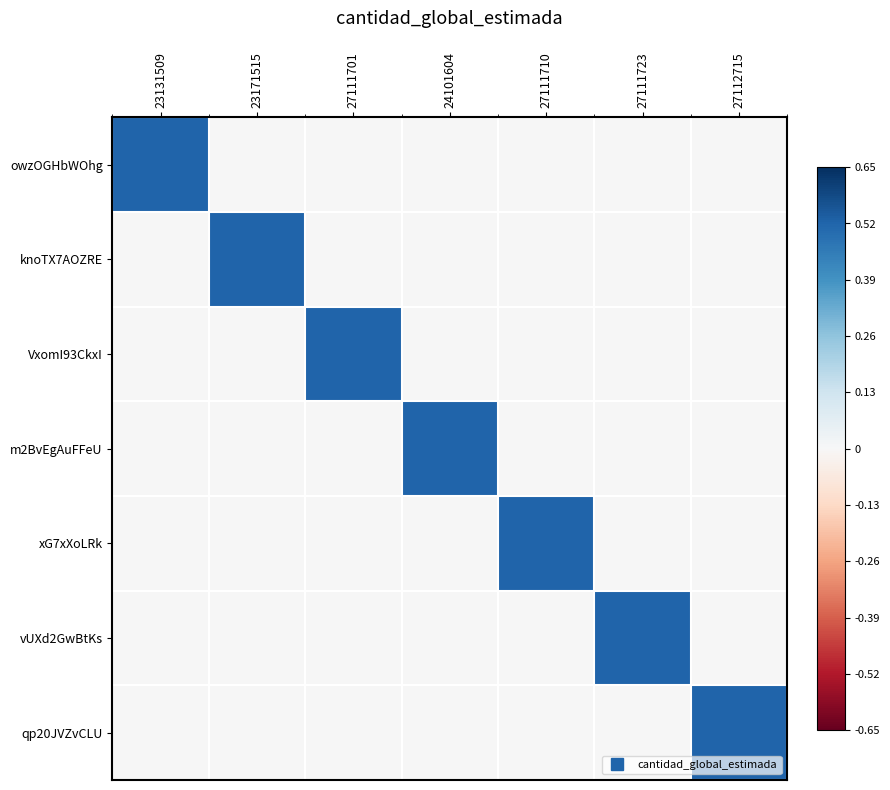

What is the total value across all series at 23171515?

0.5